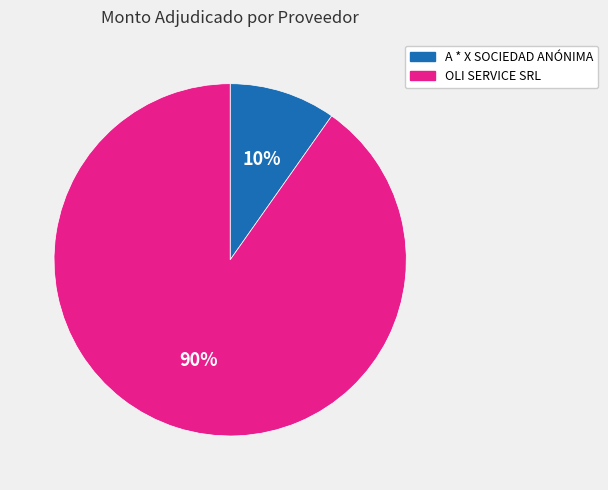

To the nearest percent, what is the difference between the A * X SOCIEDAD ANÓNIMA and OLI SERVICE SRL slice percentages?

80%